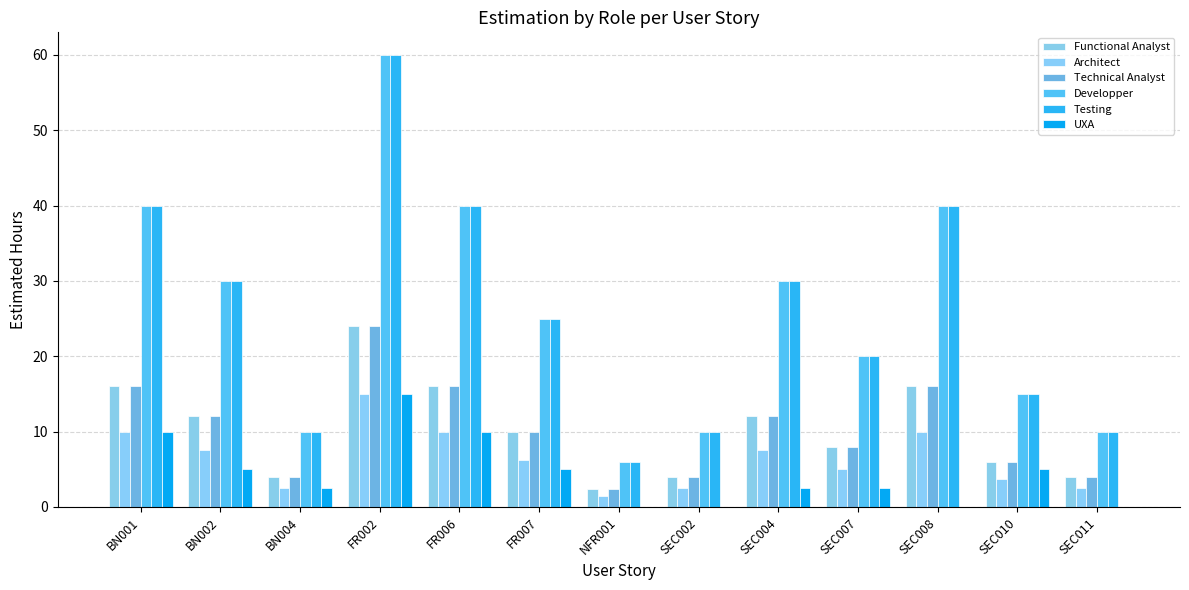

The Architect series shows 7.5 at BN002. True or false?

True